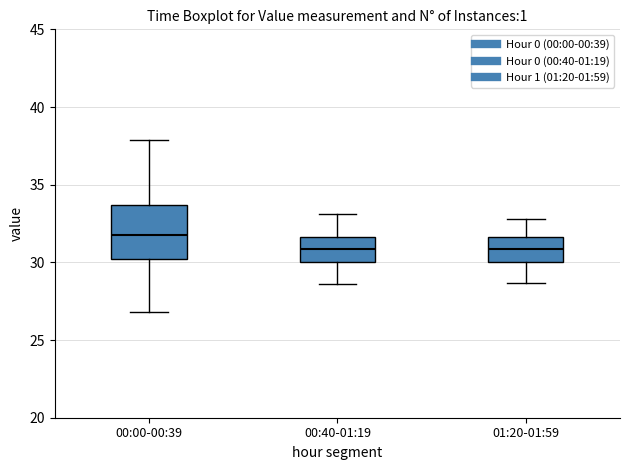

Where does the median line of the box for 00:00-00:39 sit on the y-axis? The values are not printed on the chart, so give them approximately, as read against the axis.

32.0